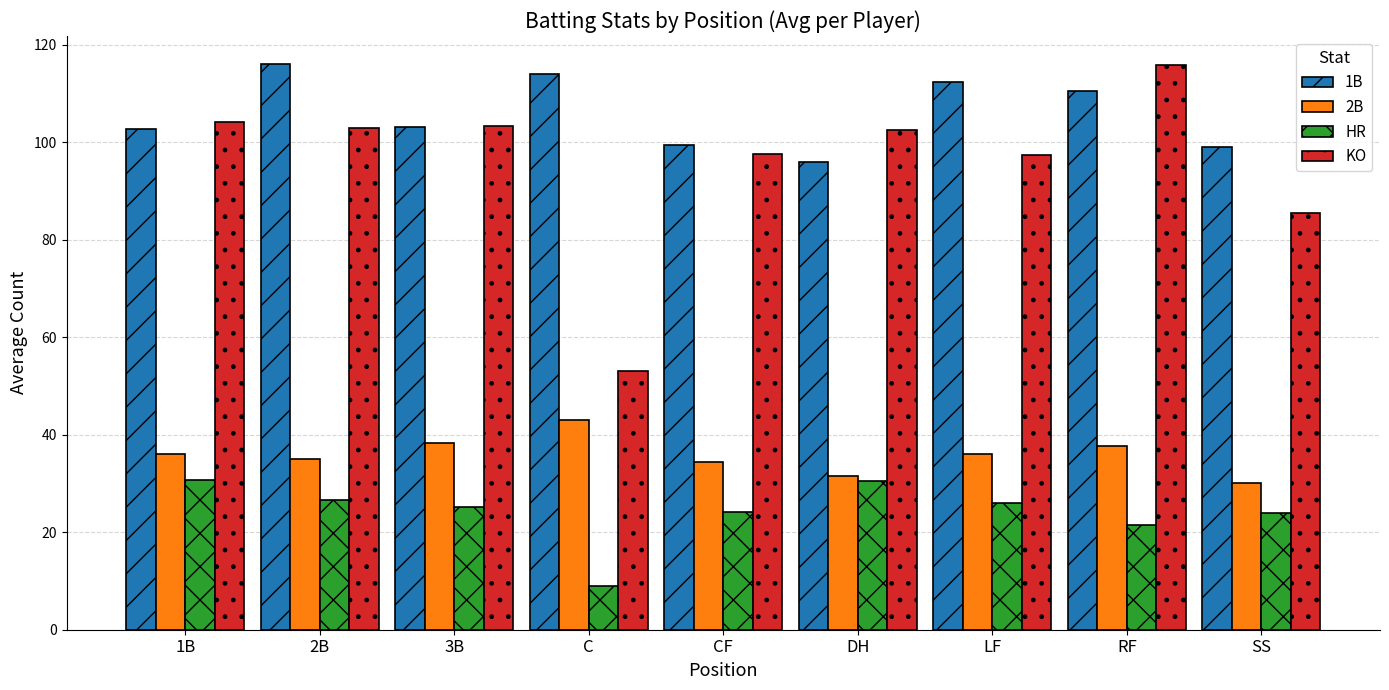

What position from the right is DH?

4